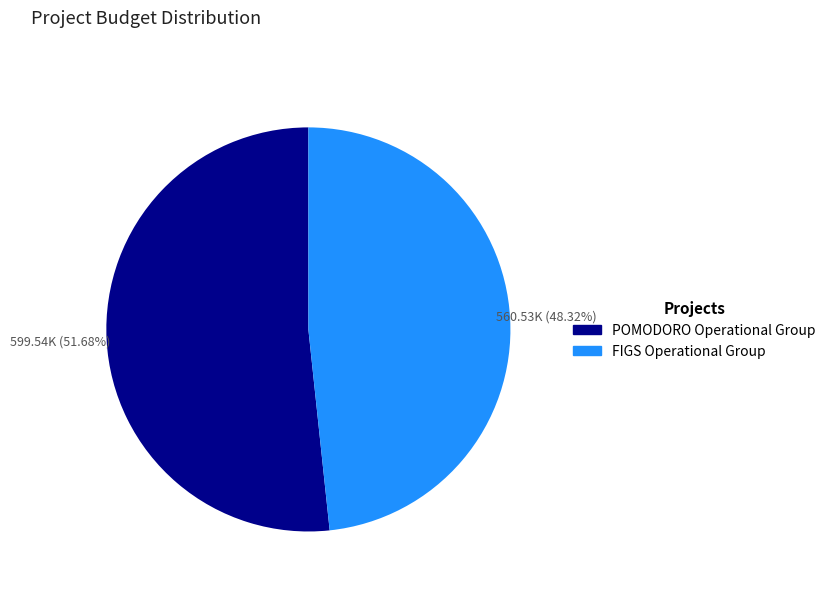

Is it true that FIGS Operational Group is 34% of the pie?

False